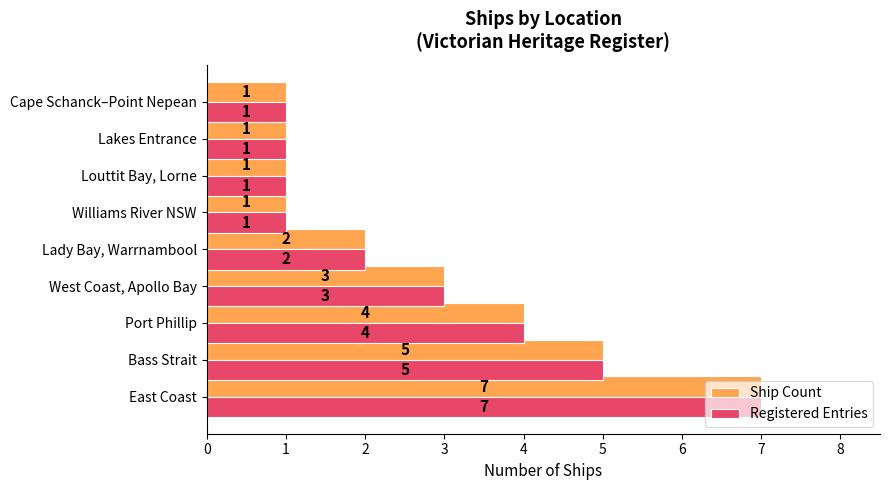

What is the average value of the Registered Entries series?

3